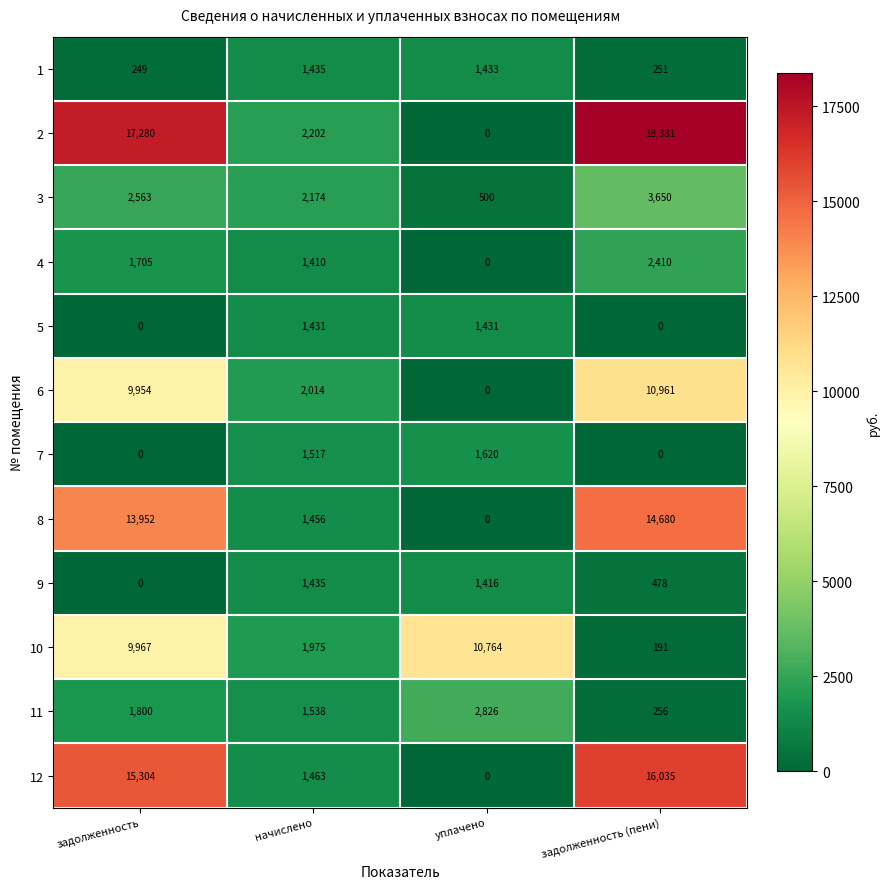

The 8 series shows 22244 at задолженность. True or false?

False